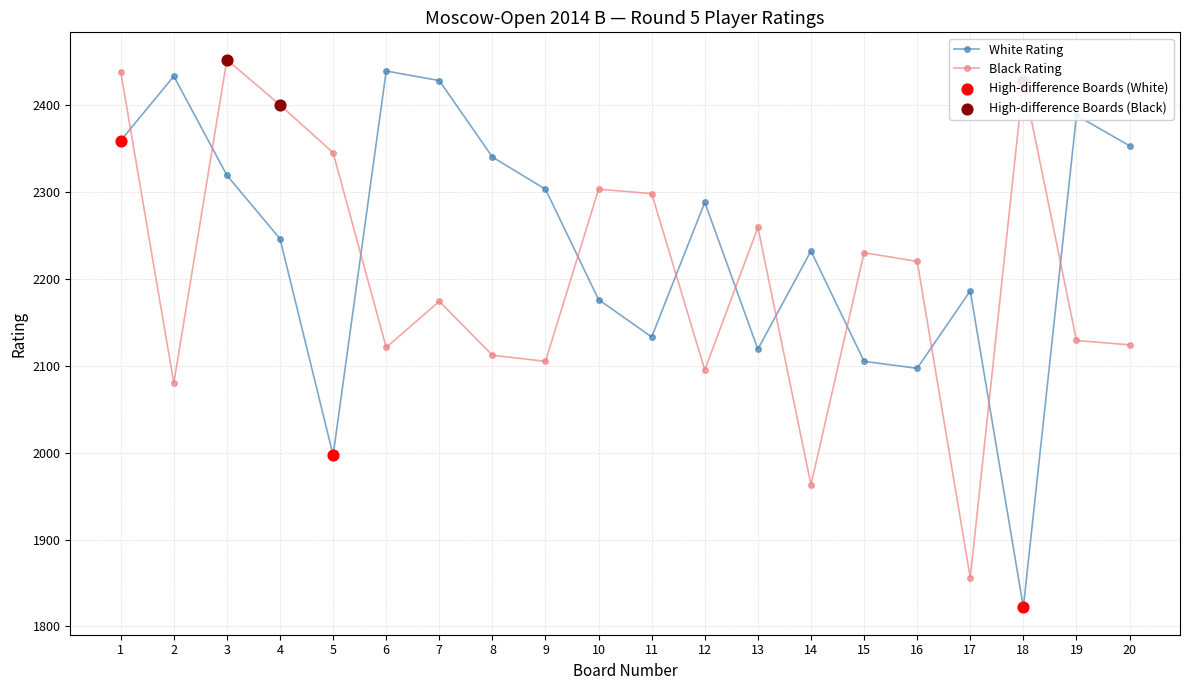

Which series has the largest range (max minus min)?

White Rating